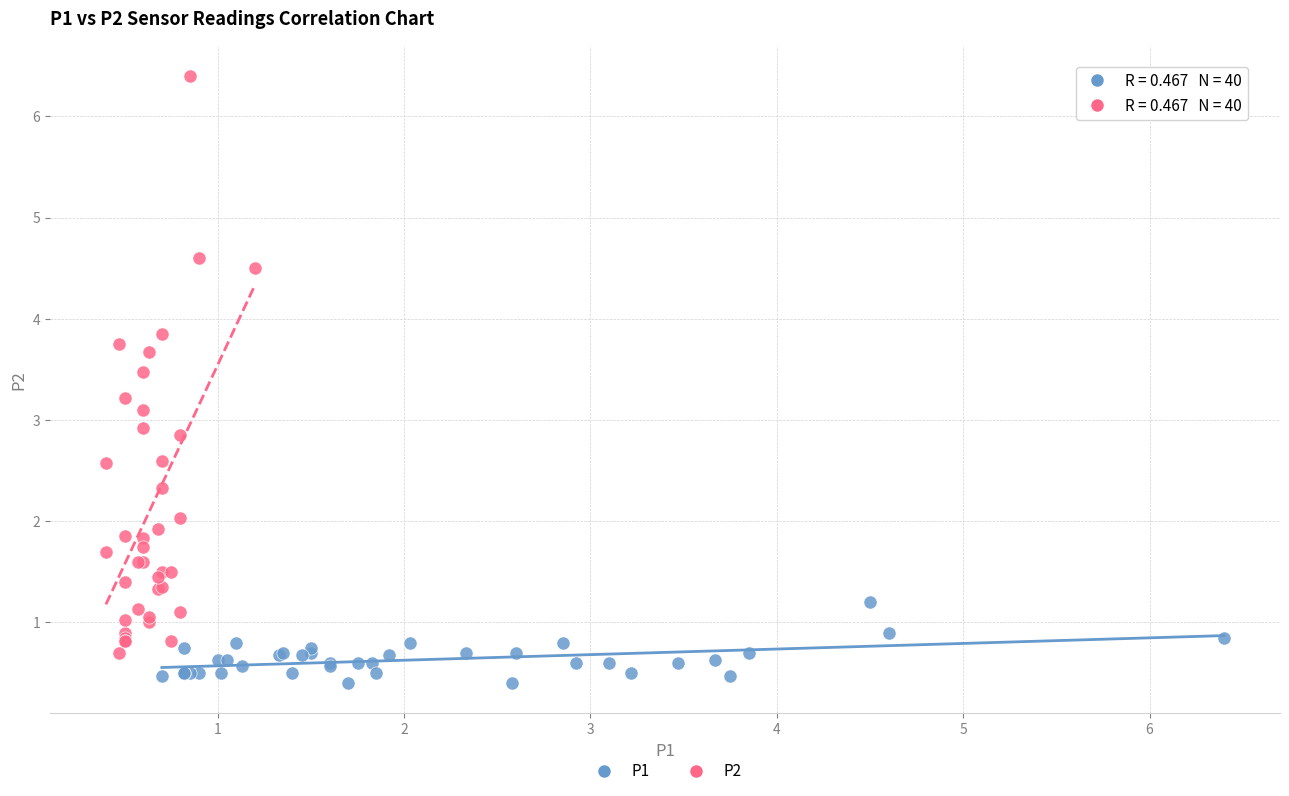

What are all the series names shown in the legend?

P1, P2